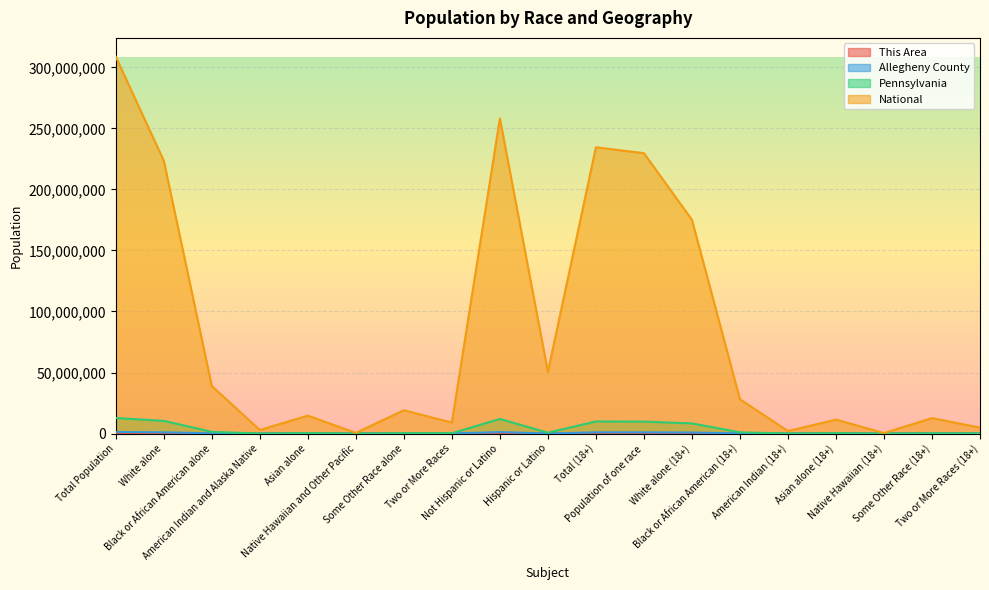

Rank the series at Some Other Race alone from highest to lowest value.

National, Pennsylvania, Allegheny County, This Area